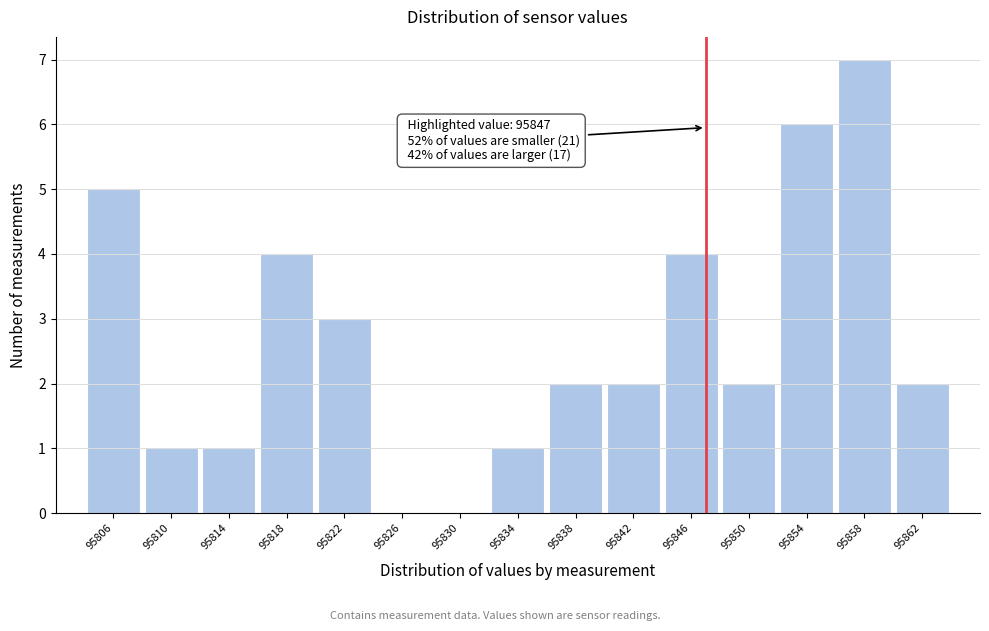

Which range on the x-axis has the tallest bar?

95856 to 95860